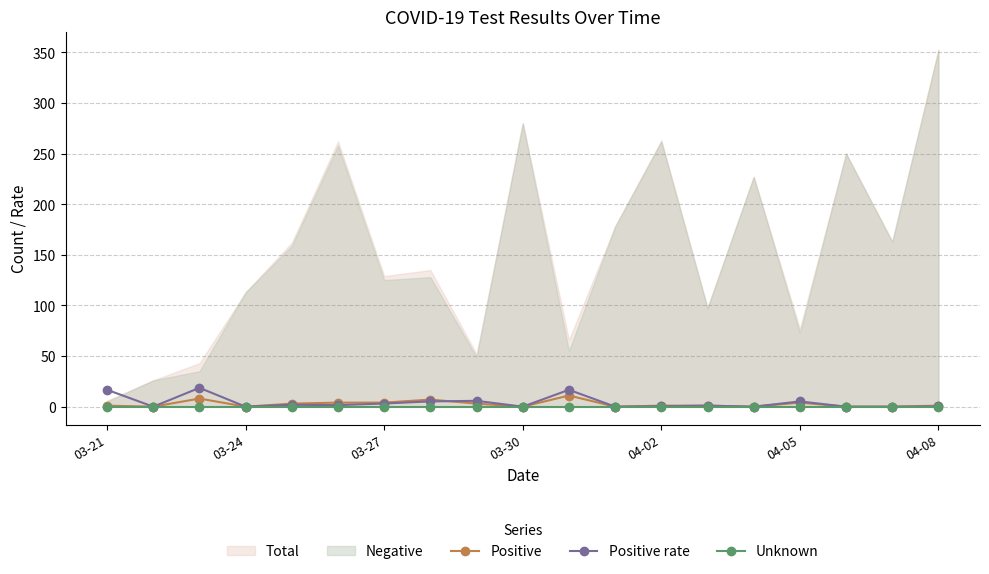

How many lines are shown in the chart?

3